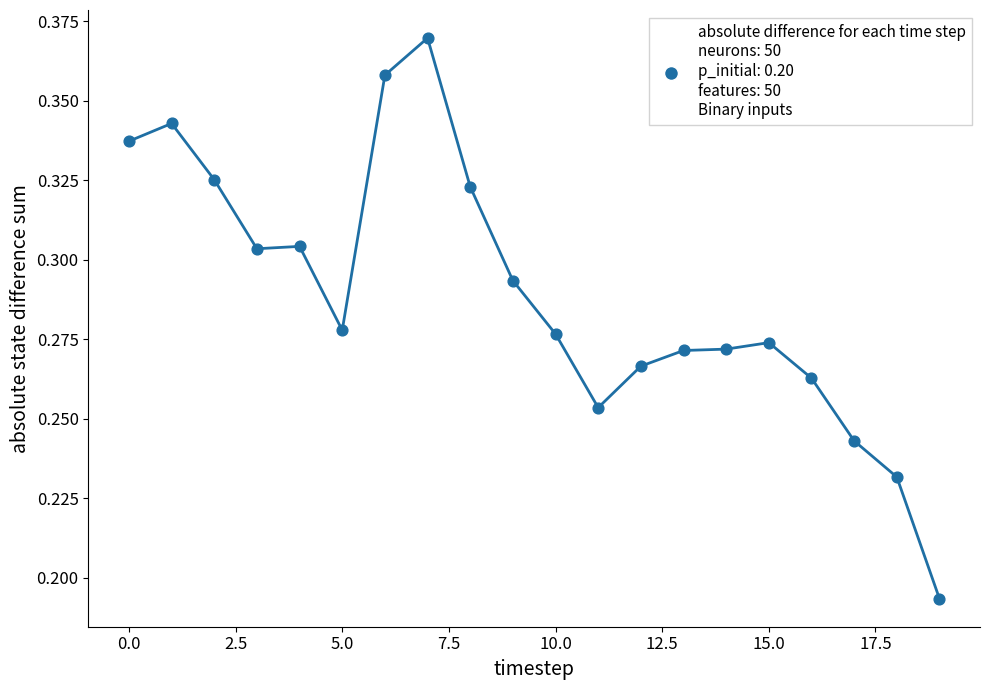

How many lines are shown in the chart?

1